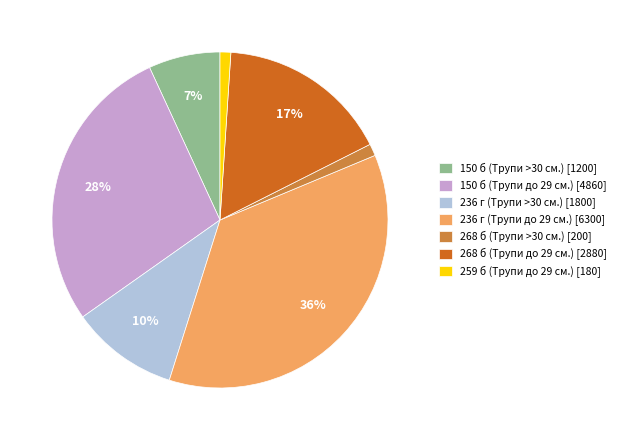

True or false: 259 б (Трупи до 29 см.) accounts for 11% of the total.

False